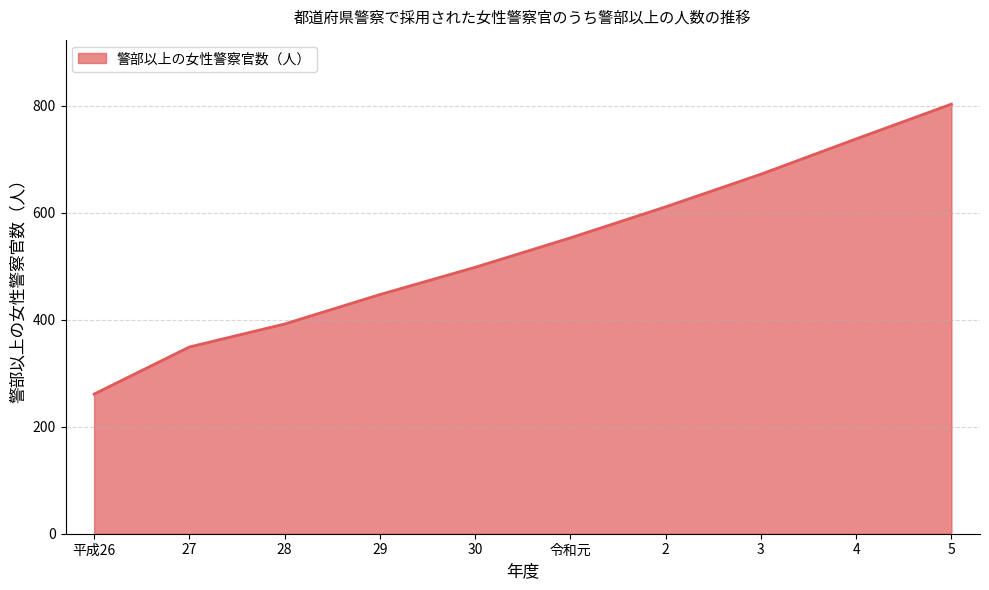

What is the sum of the values at 30 and 29?

945